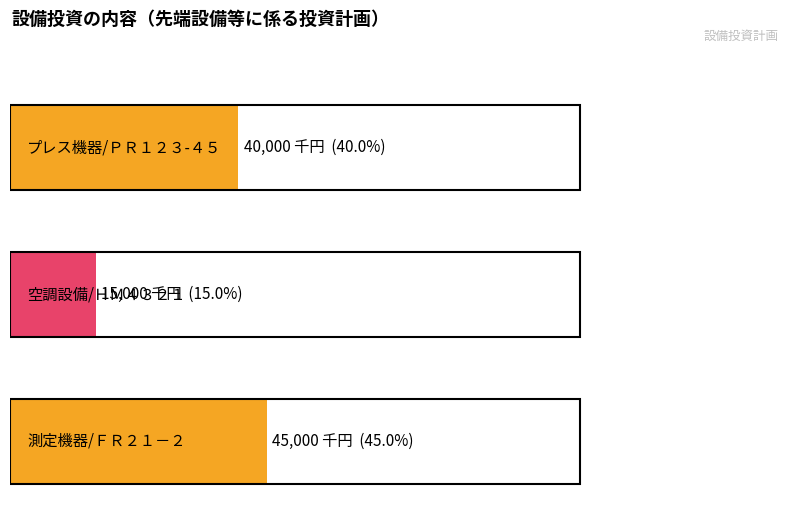

Which category has the lowest value across all series?

空調設備/ＨＭ４３２１